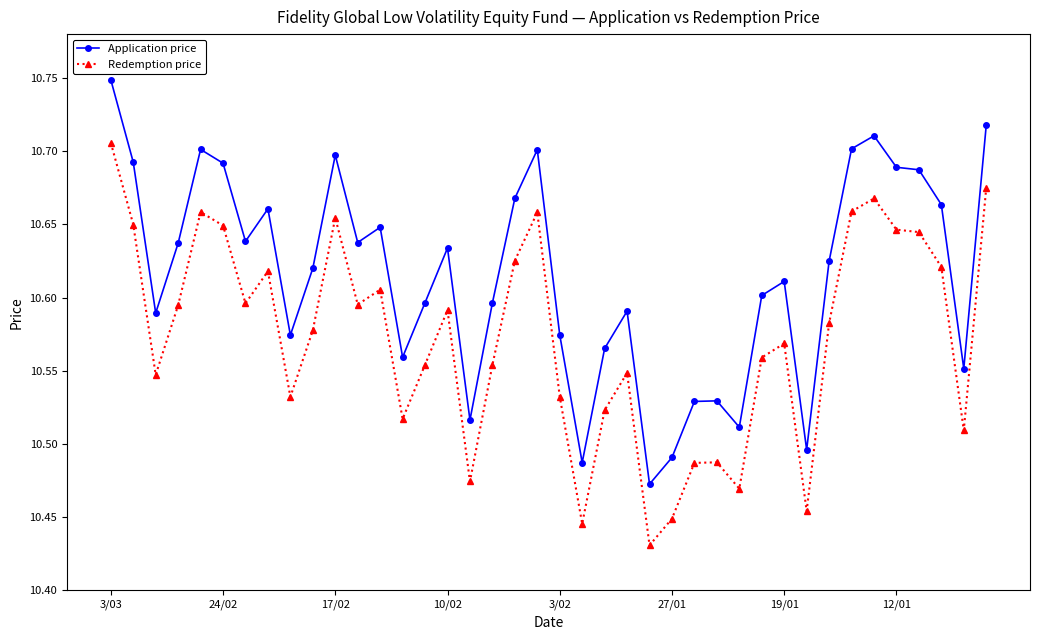

Which series has the widest spread of values?

Application price